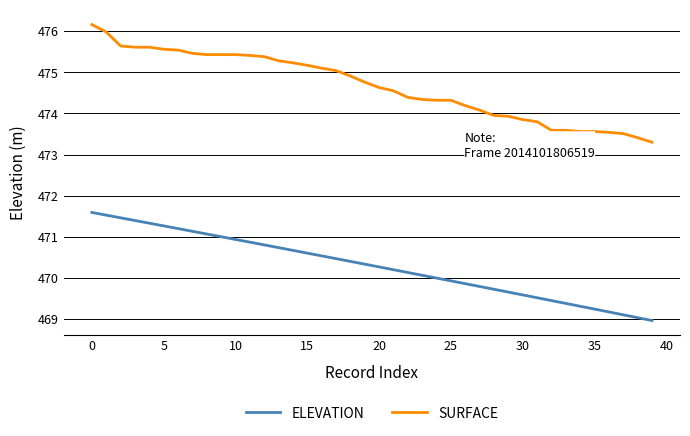

Which series has the largest total across all categories?

SURFACE